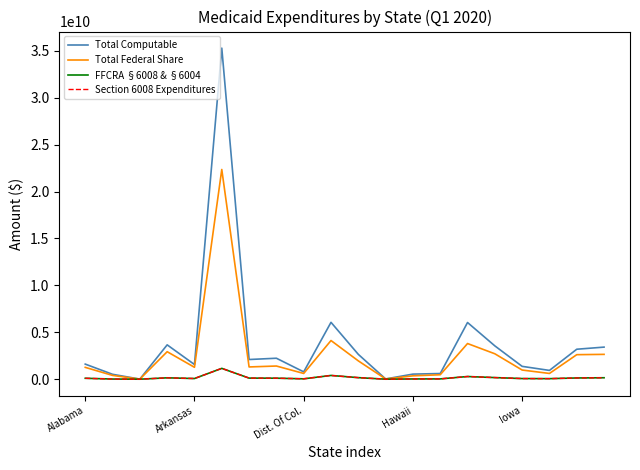

What is the value of the Section 6008 Expenditures point at the 18th from the left?

58233338